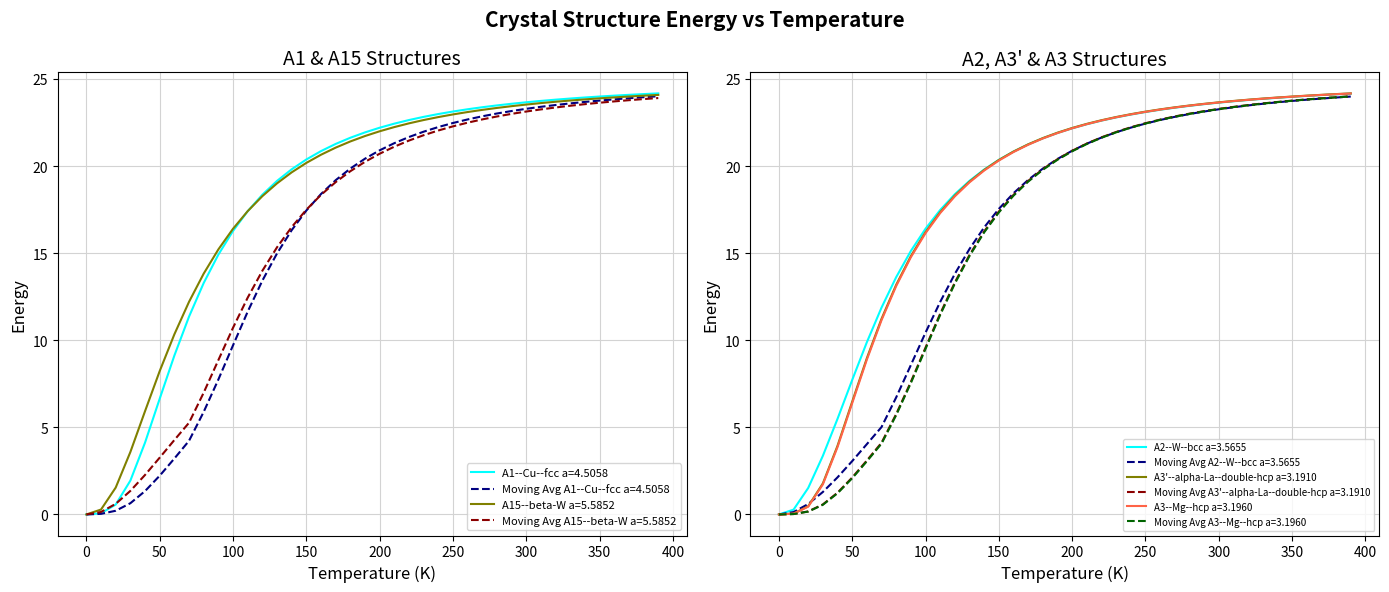

True or false: A3'--alpha-La--double-hcp a=3.1910 and A3--Mg--hcp a=3.1960 cross at least once.

False